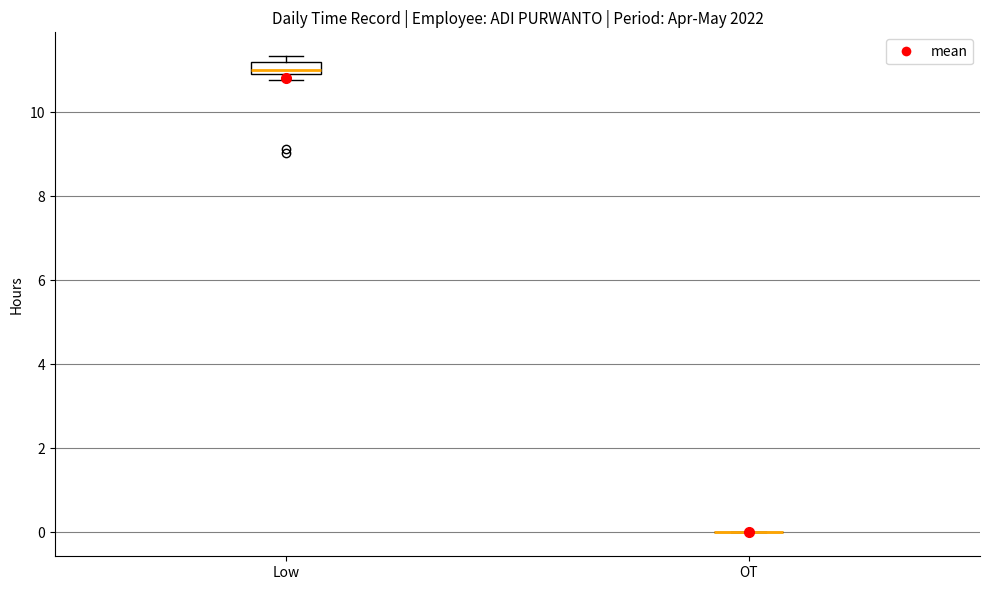

Comparing the boxes themselves (not the whiskers), which one is the tallest?

Low